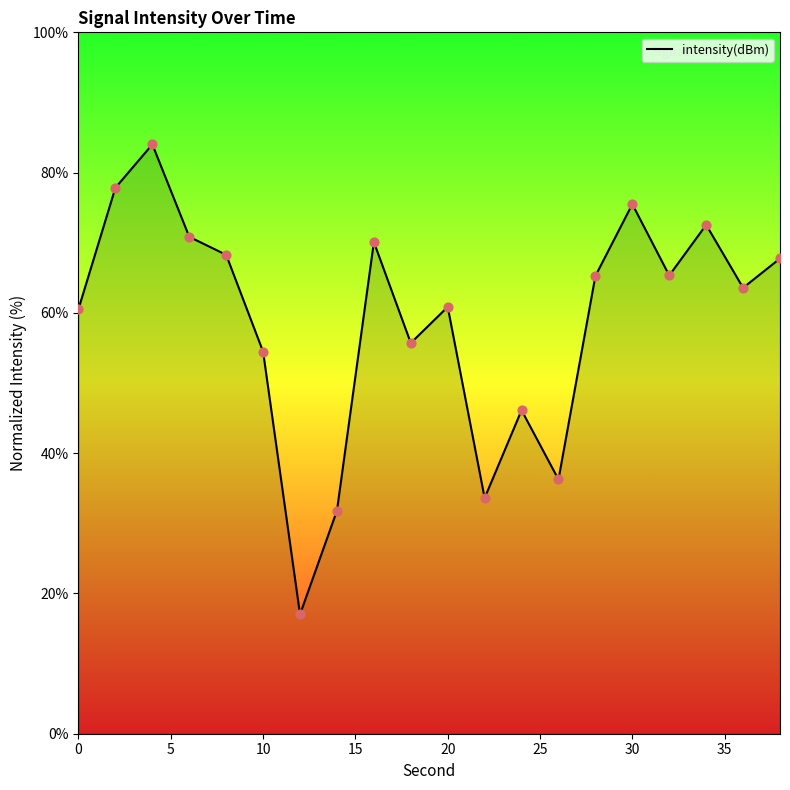

What is the difference between the maximum and minimum values?

67.0